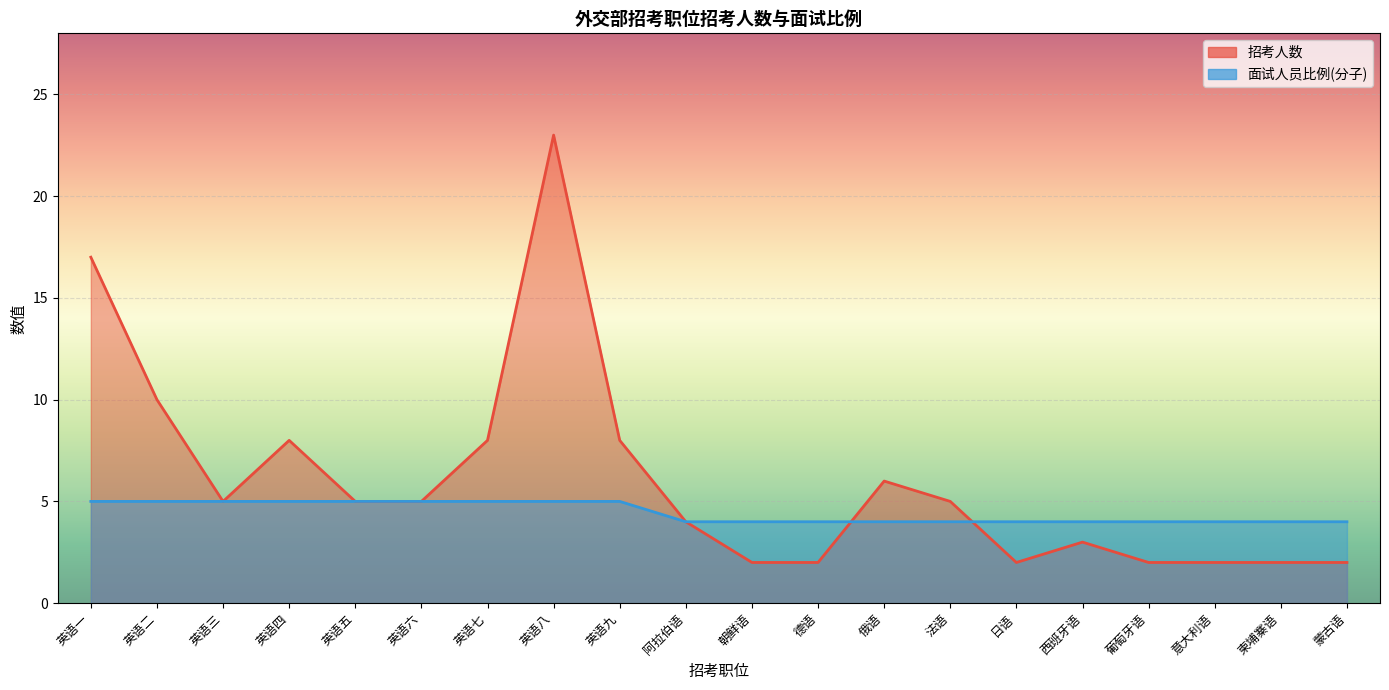

Where is 面试人员比例(分子) nearest to the value 4?

阿拉伯语